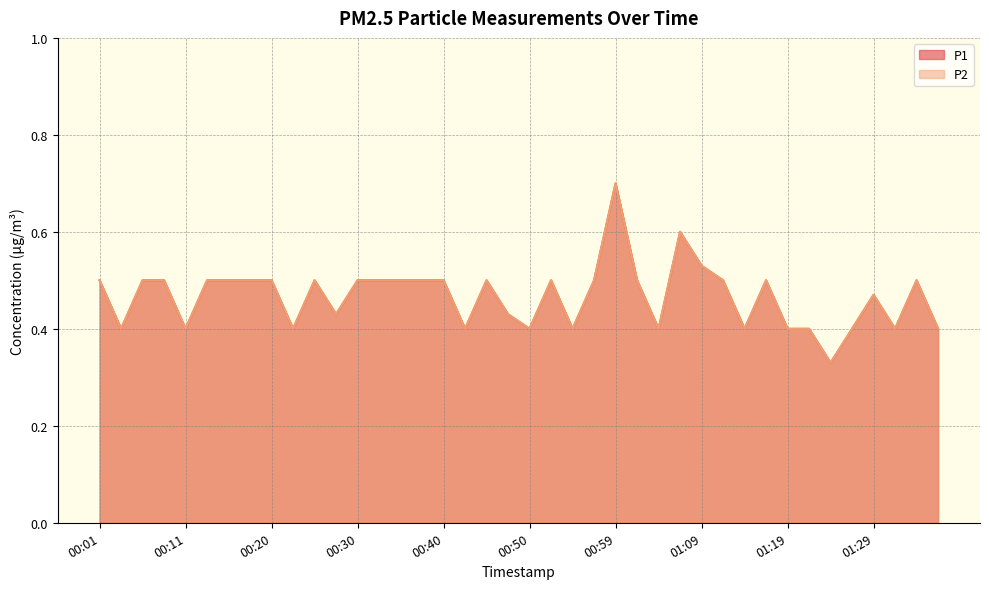

Reading left to right, transcribe all the data shown in this chart.

P1: 0.5	0.4	0.5	0.5	0.4	0.5	0.5	0.5	0.5	0.4	0.5	0.4	0.5	0.5	0.5	0.5	0.5	0.4	0.5	0.4	0.4	0.5	0.4	0.5	0.7	0.5	0.4	0.6	0.5	0.5	0.4	0.5	0.4	0.4	0.3	0.4	0.5	0.4	0.5	0.4
P2: 0.5	0.4	0.5	0.5	0.4	0.5	0.5	0.5	0.5	0.4	0.5	0.4	0.5	0.5	0.5	0.5	0.5	0.4	0.5	0.4	0.4	0.5	0.4	0.5	0.7	0.5	0.4	0.6	0.5	0.5	0.4	0.5	0.4	0.4	0.3	0.4	0.5	0.4	0.5	0.4